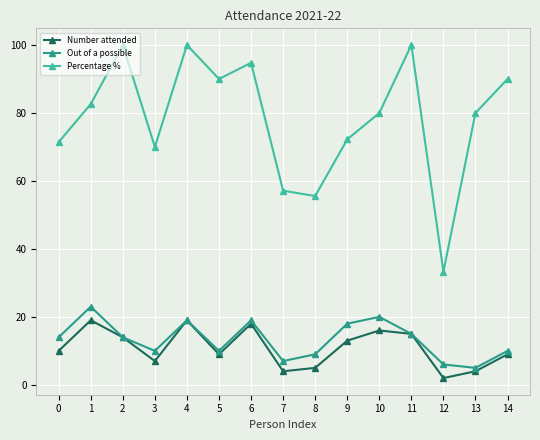

At which category is the sum across all series the highest?

4